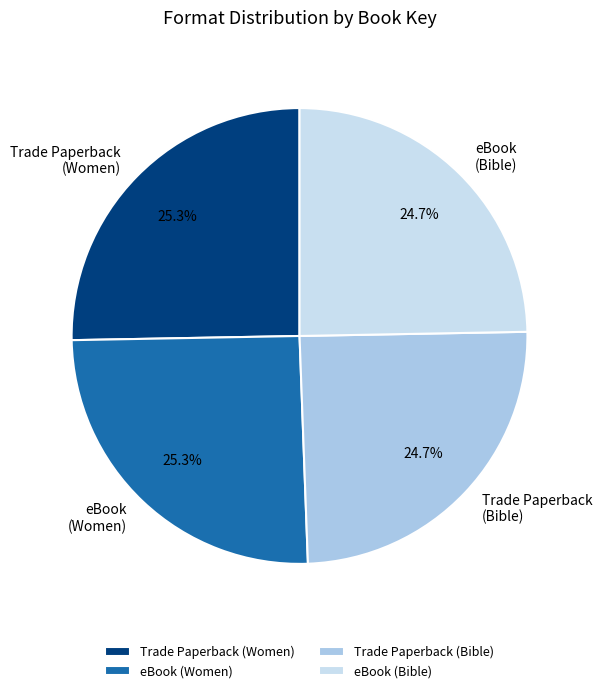

To the nearest percent, what portion does Trade Paperback (Women) represent?

25%